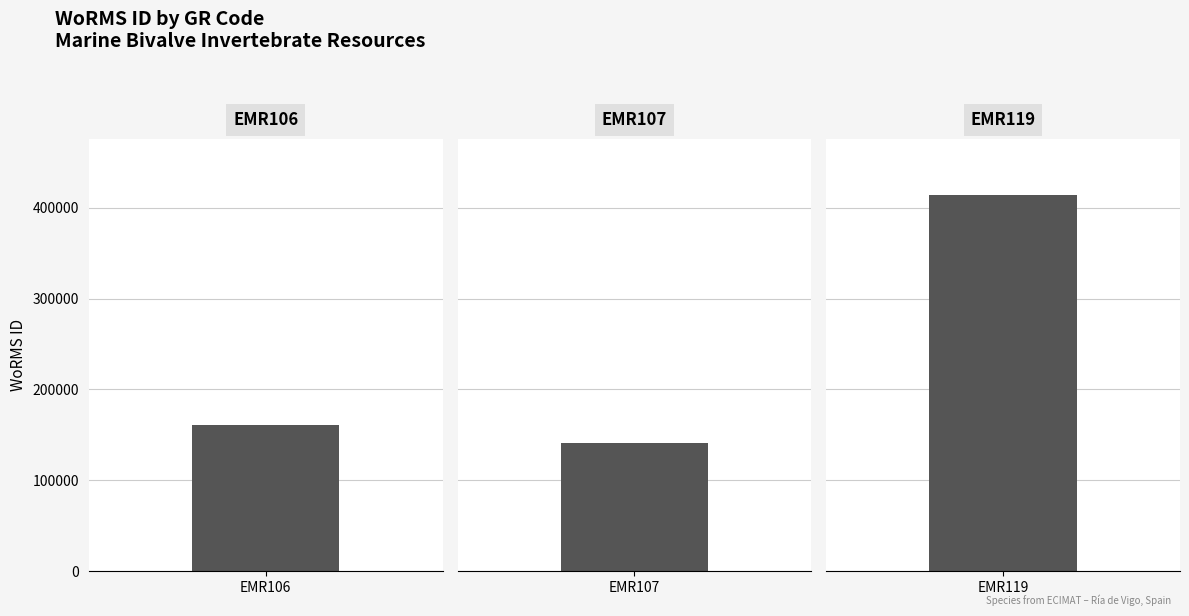

List the labels in order of value, largest first.

EMR119, EMR106, EMR107